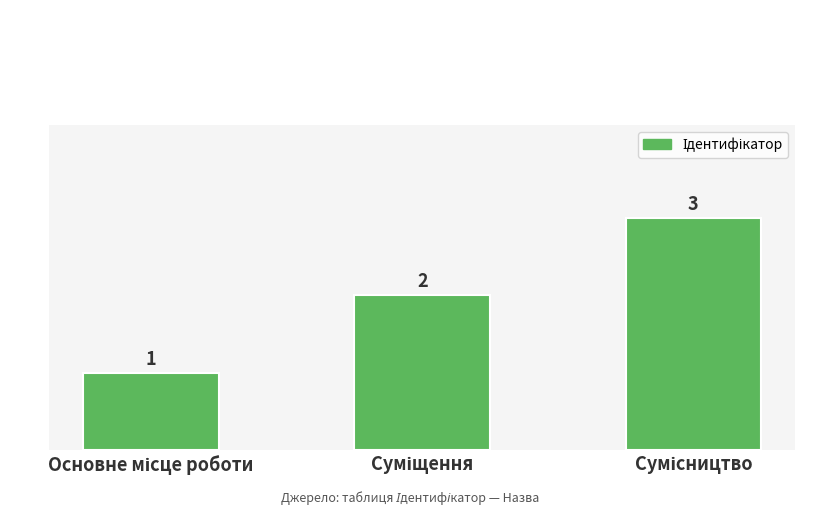

What is the minimum value shown in the chart?

1